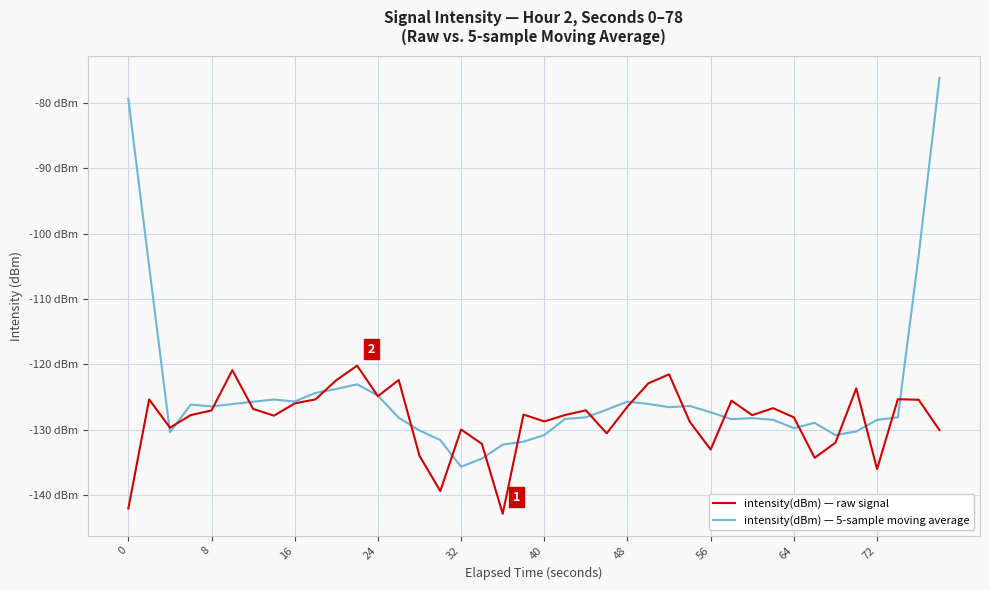

Does the chart have visible grid lines?

Yes